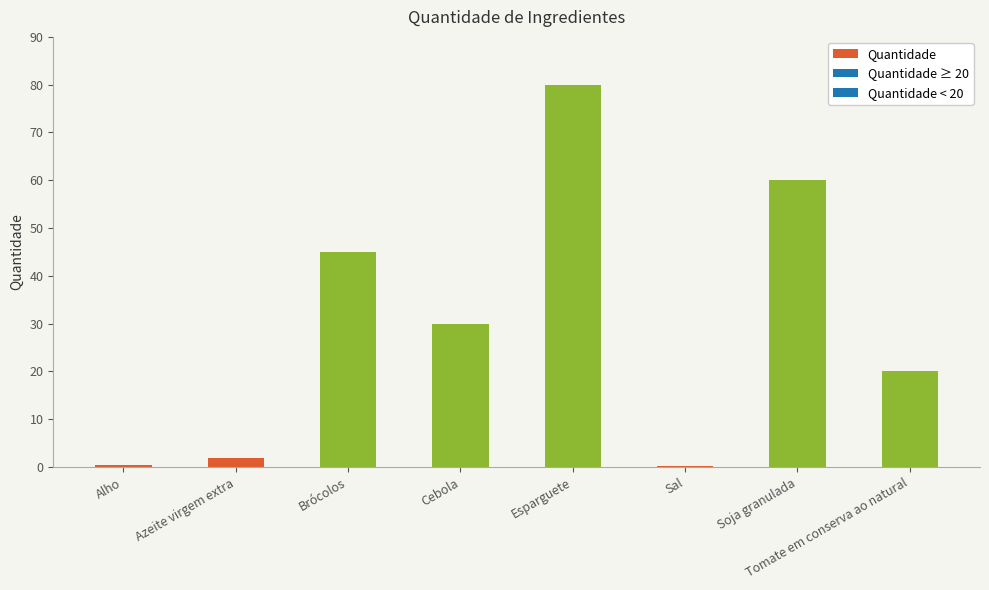

What is the greatest value displayed?

80.0